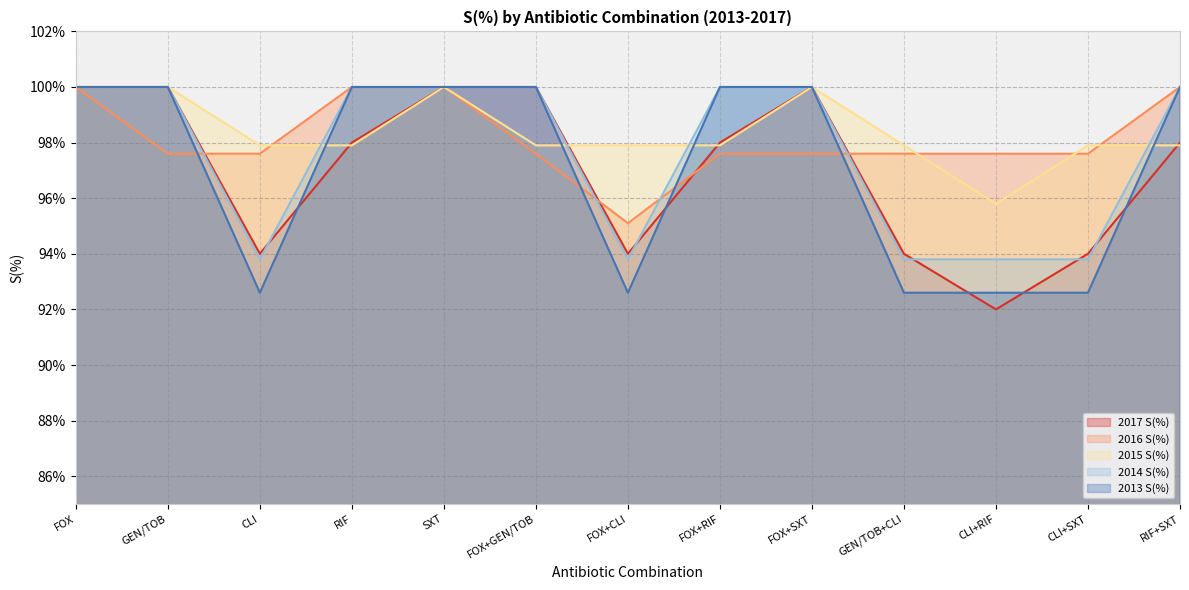

Is it true that 2014 S(%) equals 173.8 at RIF+SXT?

False